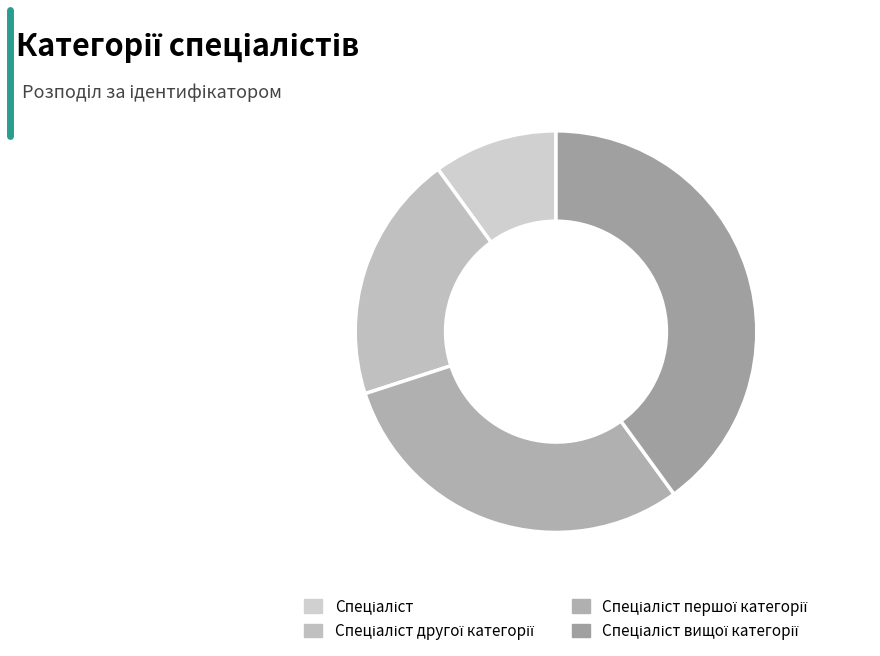

Which category has the smallest portion of the pie?

Спеціаліст